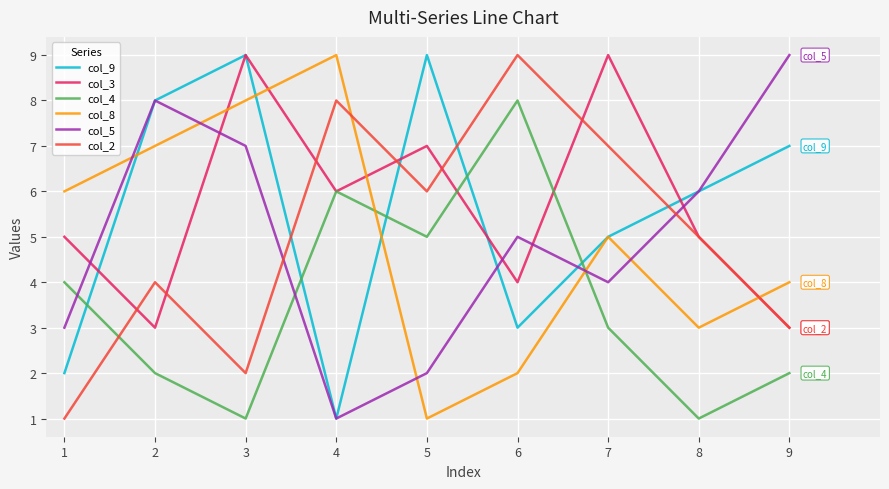

What is the difference between the maximum and minimum values in the col_5 series?

8